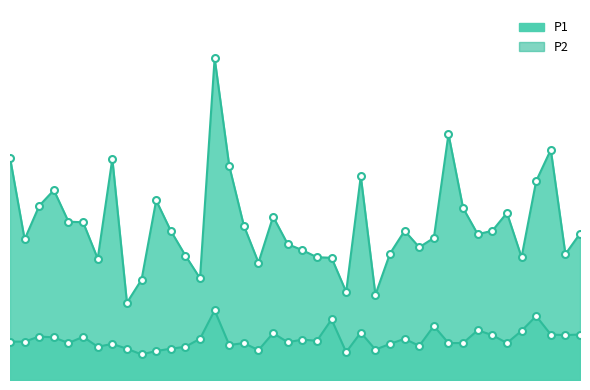

Is it true that P2 equals 1.3 at 03:15?

True